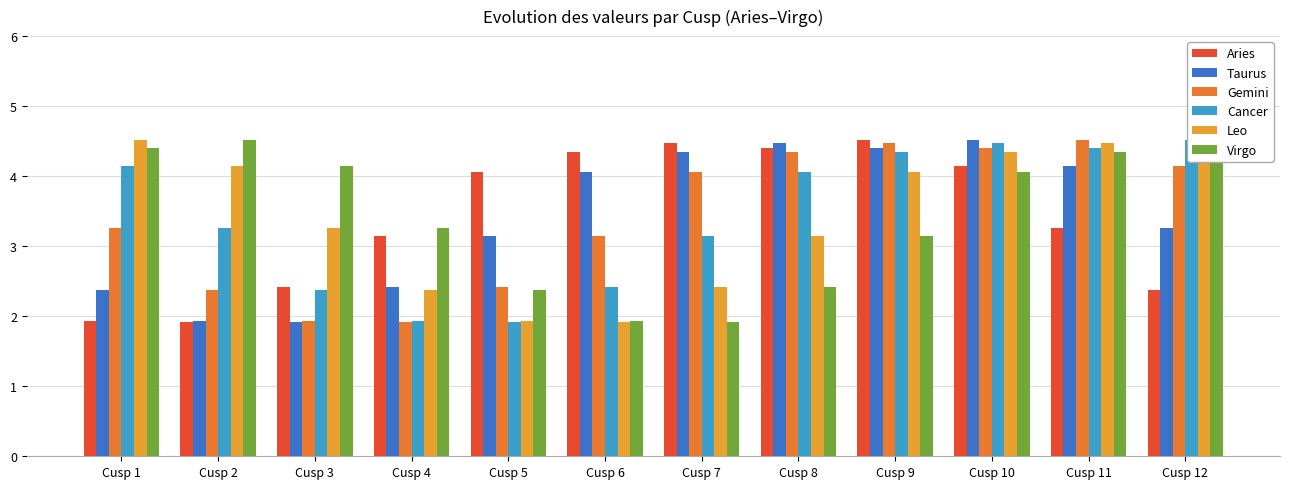

Reading left to right, extract all data points from this chart.

Aries: 1.9	1.9	2.4	3.1	4.1	4.3	4.5	4.4	4.5	4.1	3.3	2.4
Taurus: 2.4	1.9	1.9	2.4	3.1	4.1	4.3	4.5	4.4	4.5	4.1	3.3
Gemini: 3.3	2.4	1.9	1.9	2.4	3.1	4.1	4.3	4.5	4.4	4.5	4.1
Cancer: 4.1	3.3	2.4	1.9	1.9	2.4	3.1	4.1	4.3	4.5	4.4	4.5
Leo: 4.5	4.1	3.3	2.4	1.9	1.9	2.4	3.1	4.1	4.3	4.5	4.4
Virgo: 4.4	4.5	4.1	3.3	2.4	1.9	1.9	2.4	3.1	4.1	4.3	4.5